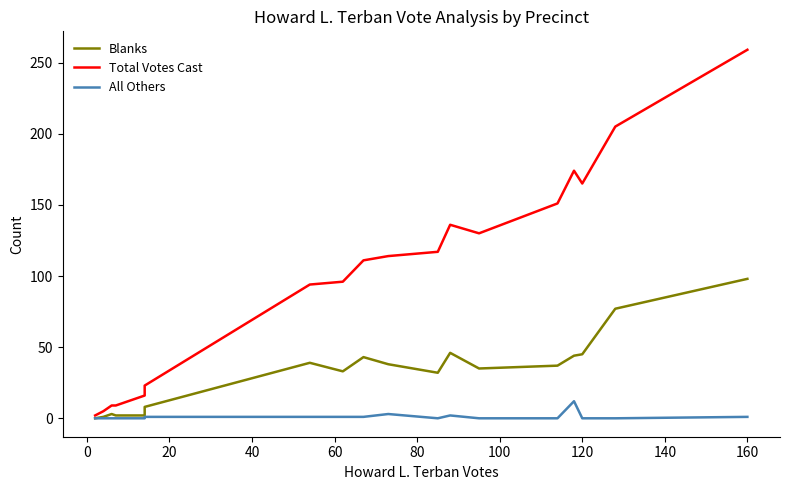

At 80, list the series in order from smallest to largest.

All Others, Blanks, Total Votes Cast